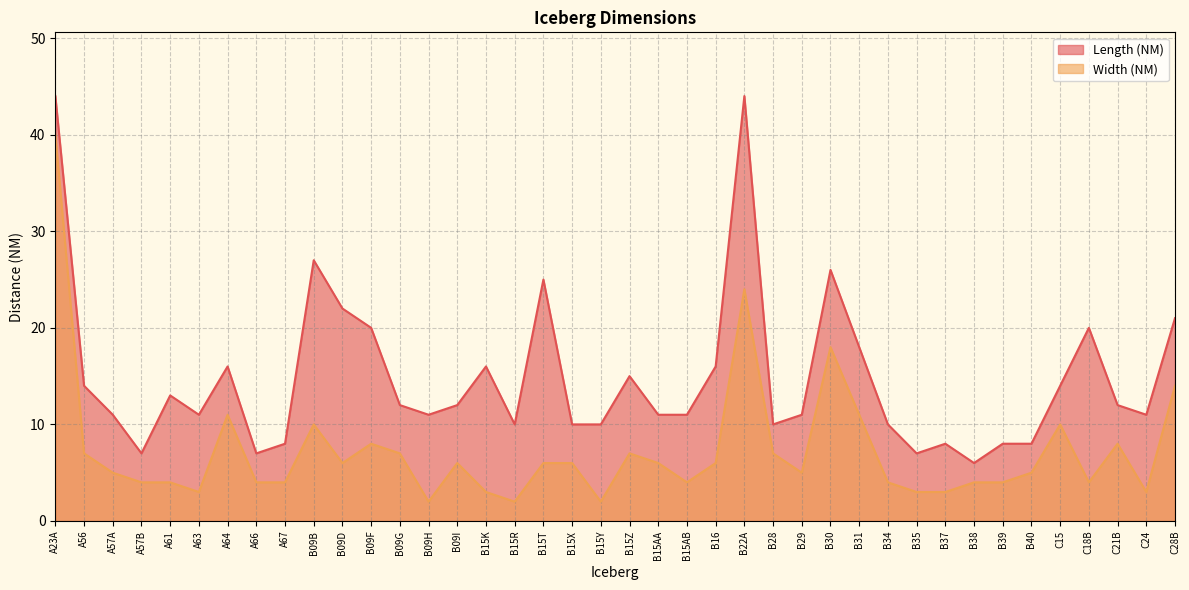

What is the value of the Length (NM) point at the 22nd from the left?

11